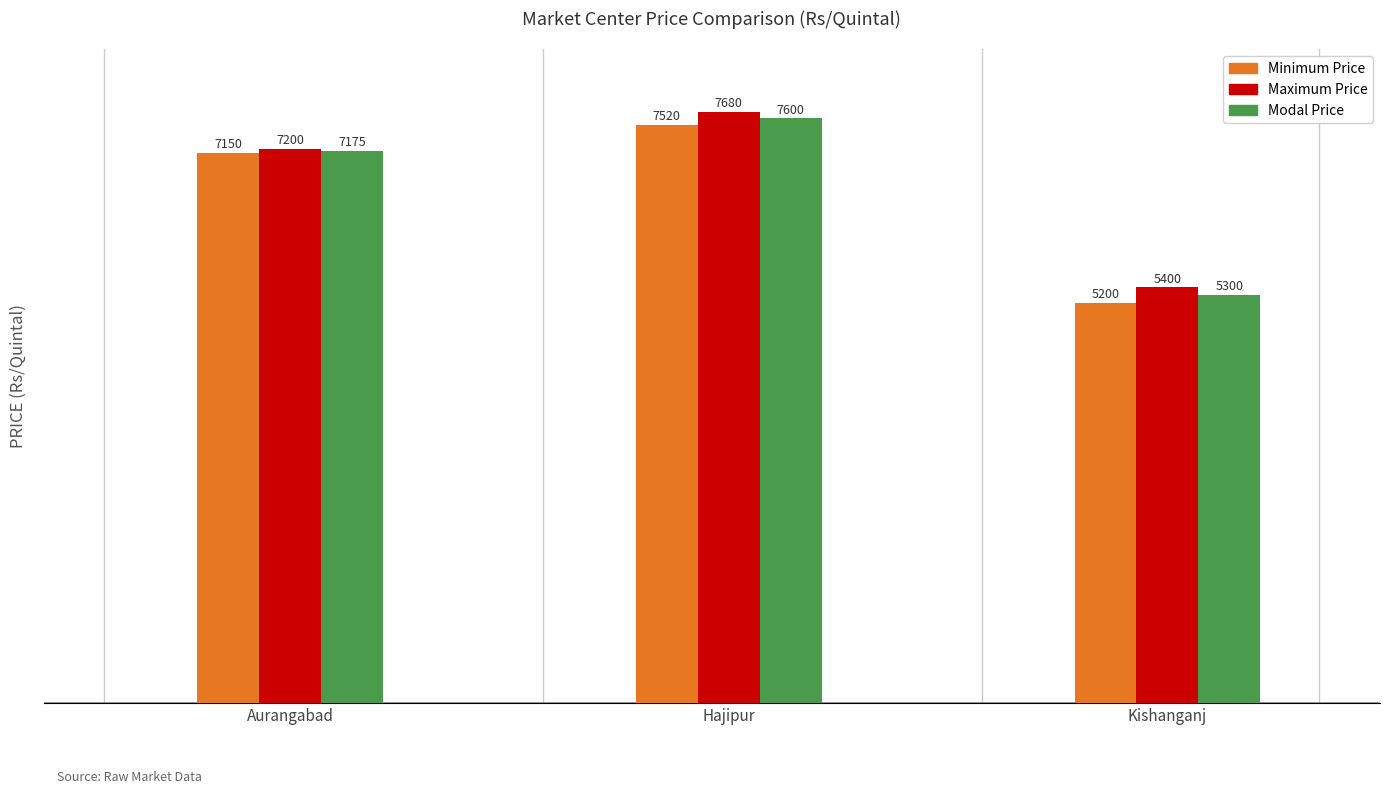

How many bars are there in each group?

3